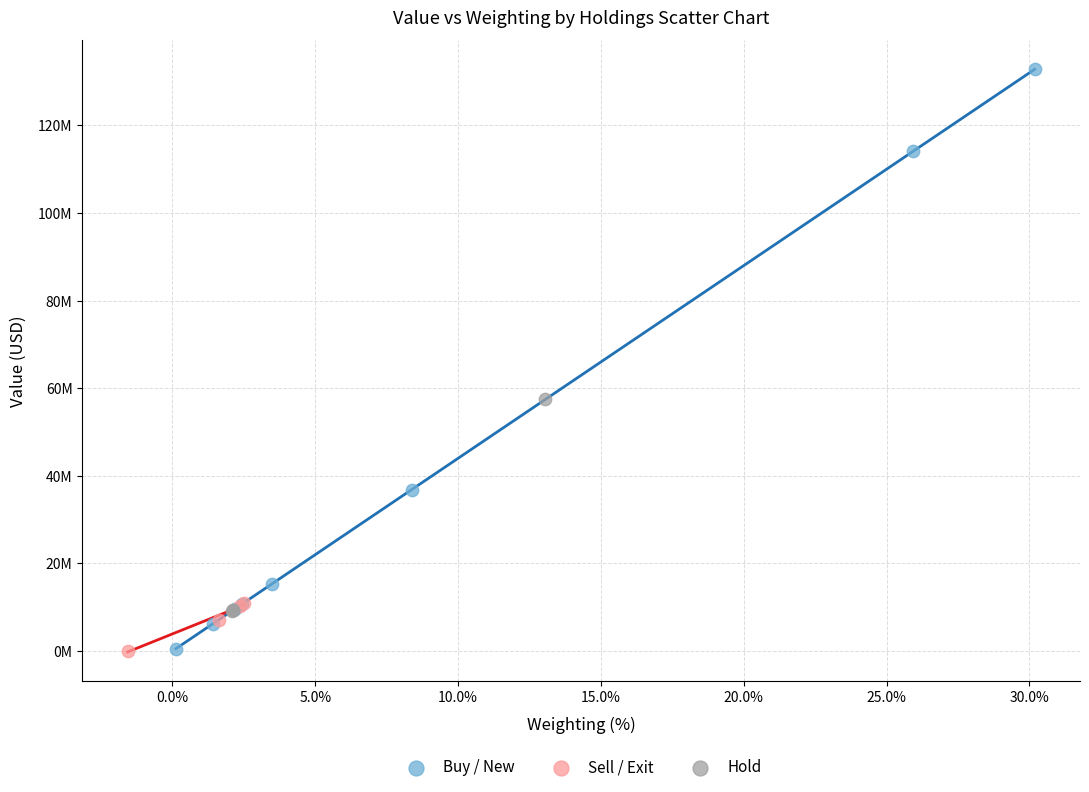

What are all the series names shown in the legend?

Buy / New, Sell / Exit, Hold